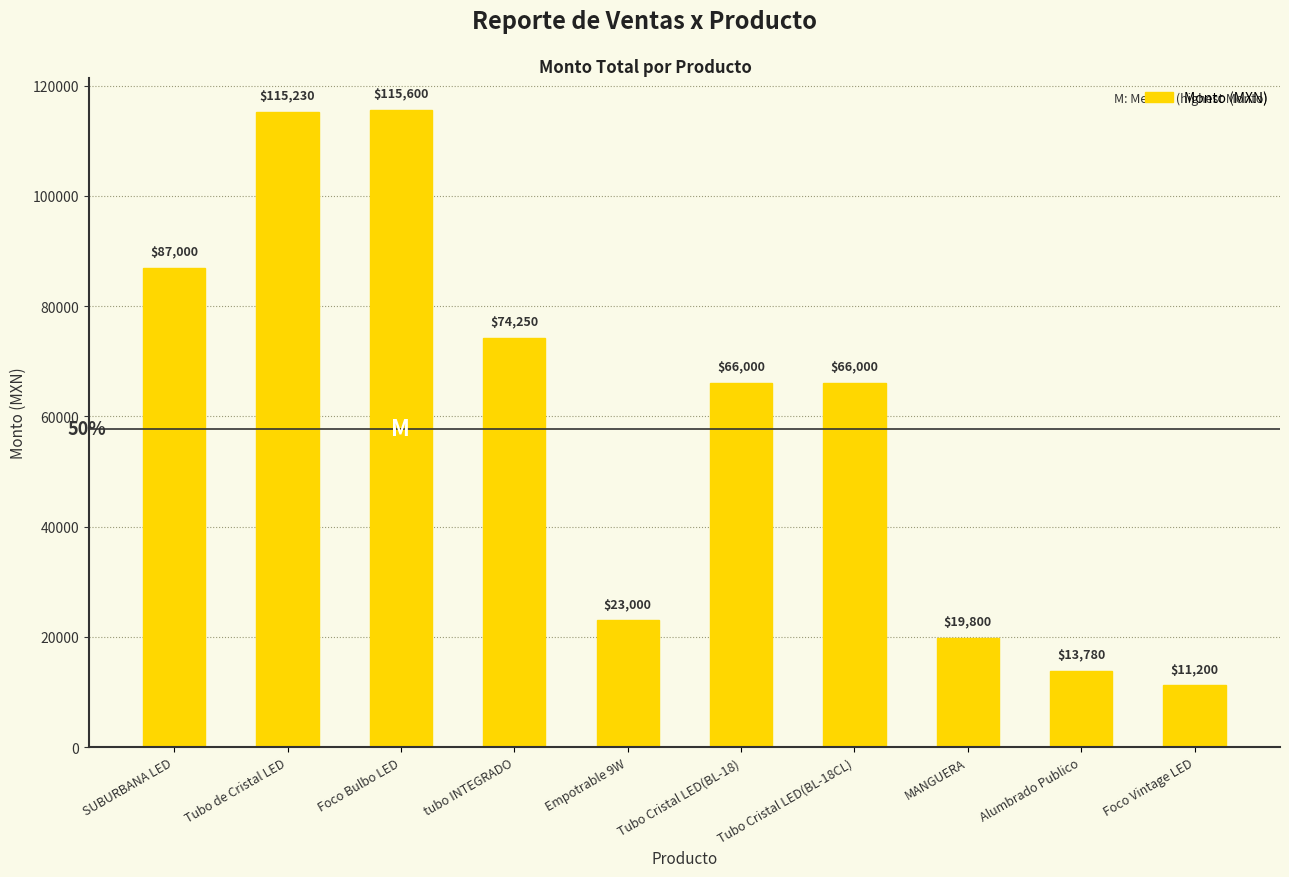

What is the ratio of the value at MANGUERA to the value at Foco Bulbo LED?

0.2